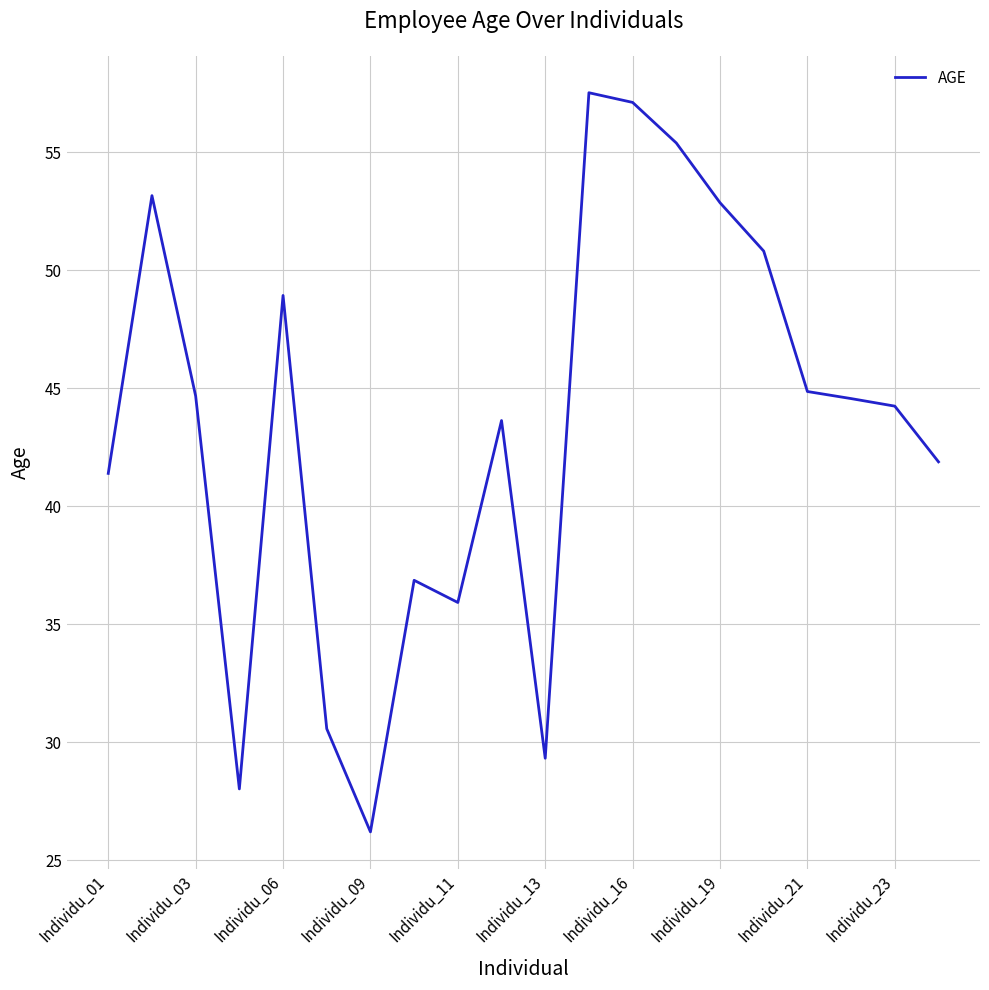

What is the maximum value shown in the chart?

57.5